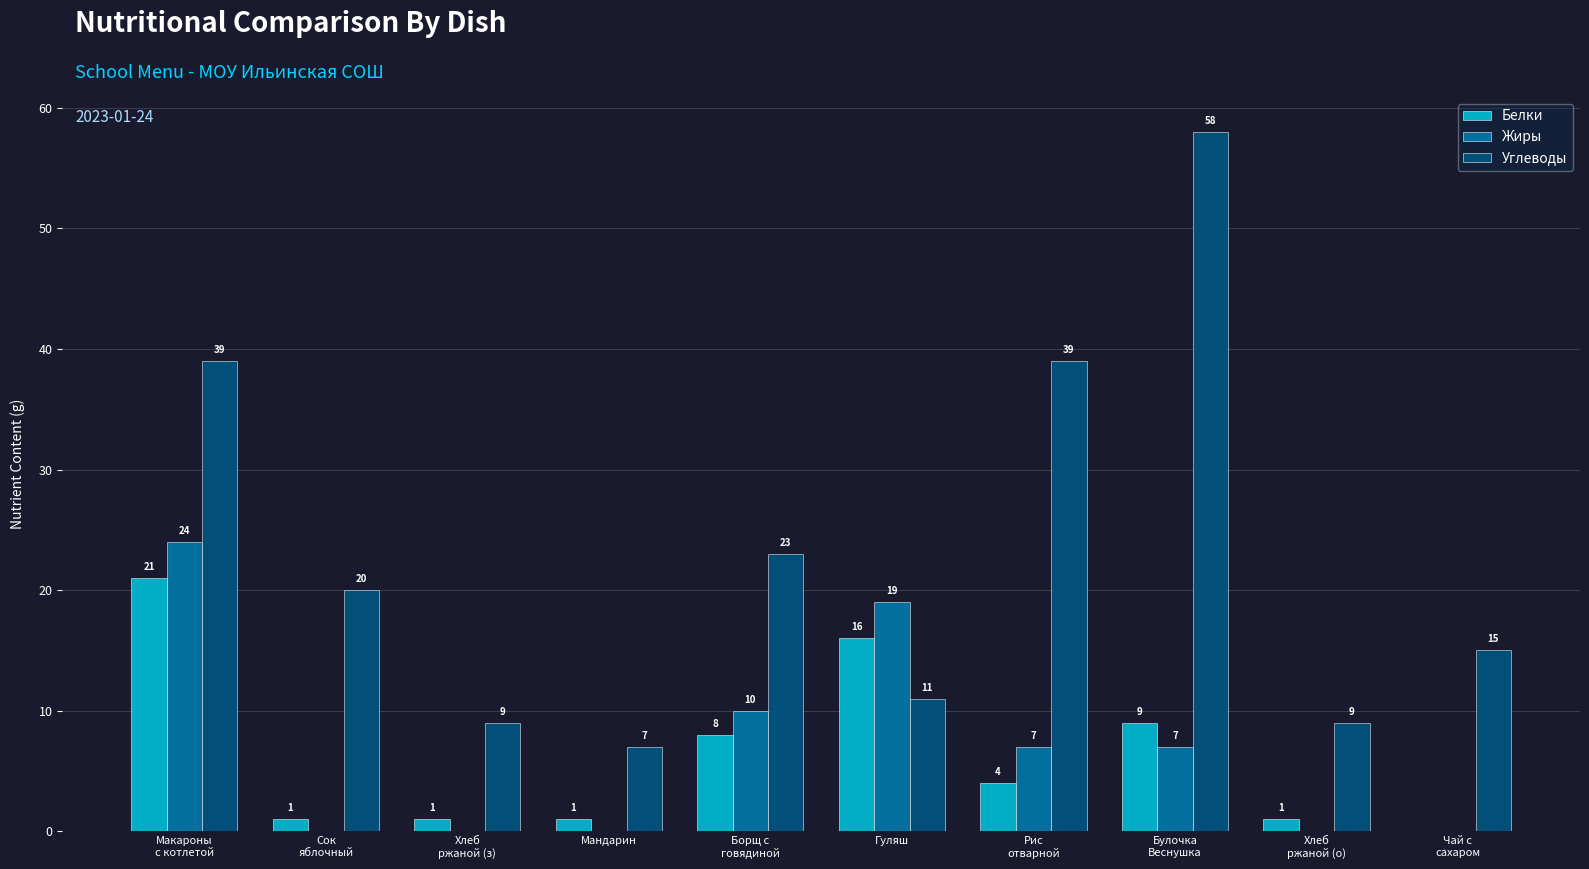

Reading right to left, extract all data points from this chart.

Белки: Чай с
сахаром=0	Хлеб
ржаной (о)=1	Булочка
Веснушка=9	Рис
отварной=4	Гуляш=16	Борщ с
говядиной=8	Мандарин=1	Хлеб
ржаной (з)=1	Сок
яблочный=1	Макароны
с котлетой=21
Жиры: Чай с
сахаром=0	Хлеб
ржаной (о)=0	Булочка
Веснушка=7	Рис
отварной=7	Гуляш=19	Борщ с
говядиной=10	Мандарин=0	Хлеб
ржаной (з)=0	Сок
яблочный=0	Макароны
с котлетой=24
Углеводы: Чай с
сахаром=15	Хлеб
ржаной (о)=9	Булочка
Веснушка=58	Рис
отварной=39	Гуляш=11	Борщ с
говядиной=23	Мандарин=7	Хлеб
ржаной (з)=9	Сок
яблочный=20	Макароны
с котлетой=39